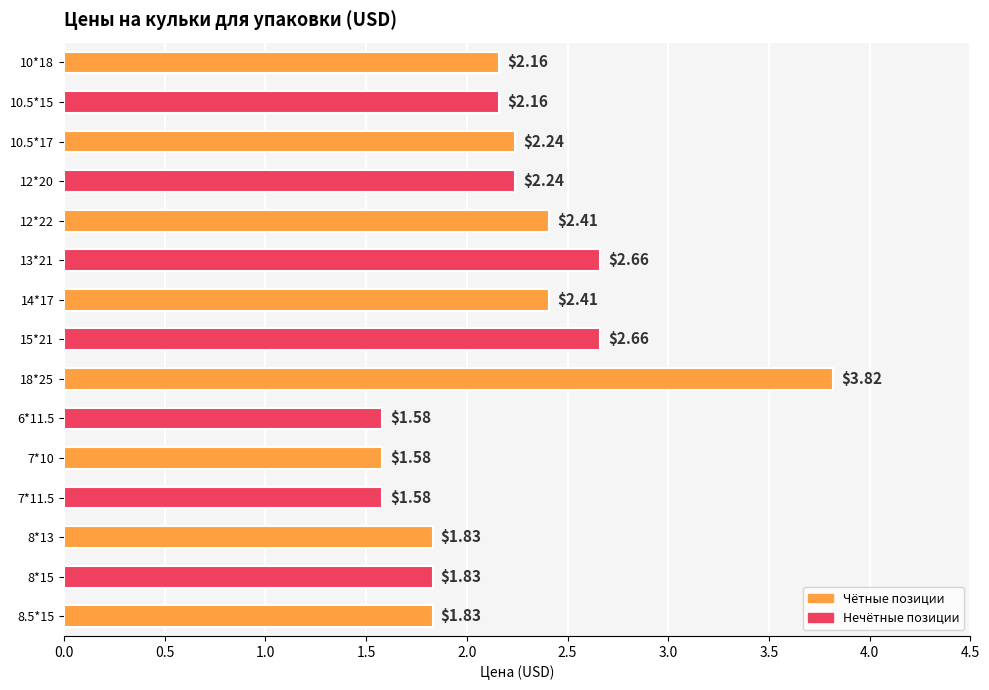

How many data points does each series have?

15